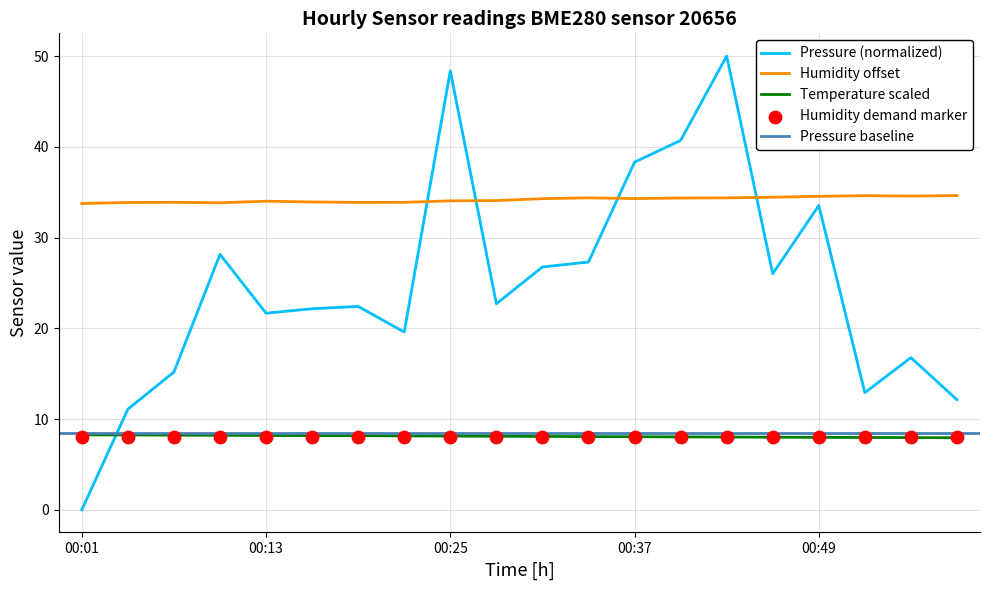

Which series contains the highest Y value?

pressure